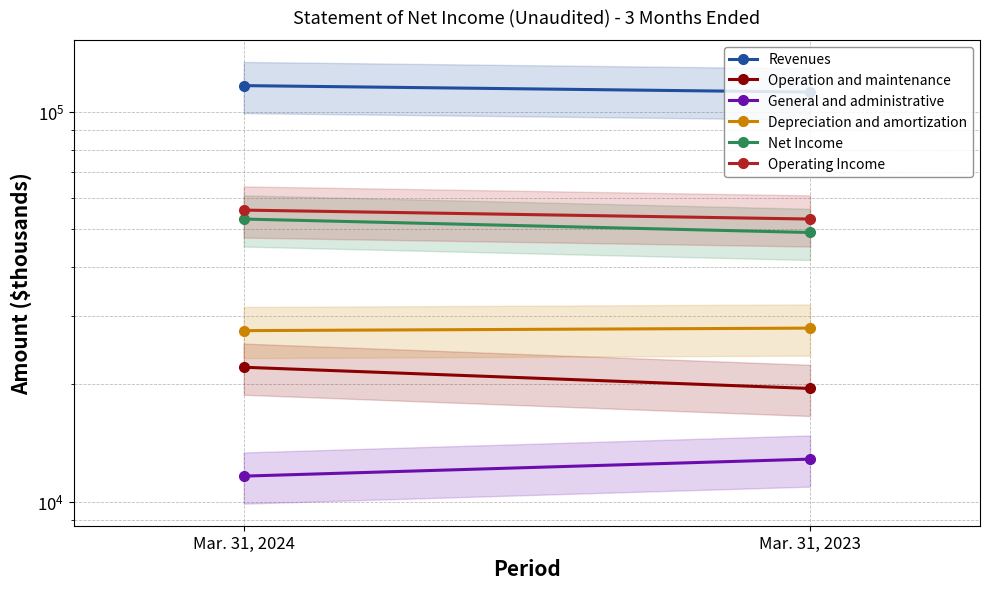

Which category has the lowest value across all series?

Mar. 31, 2024